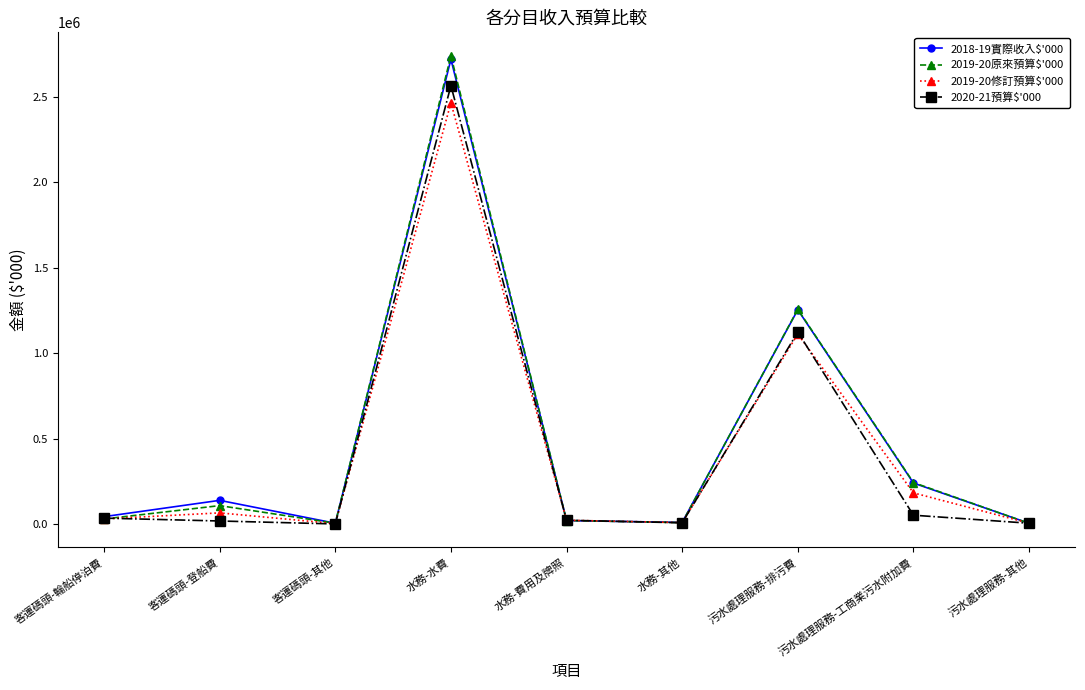

Which label corresponds to the largest value in the chart?

水務-水費